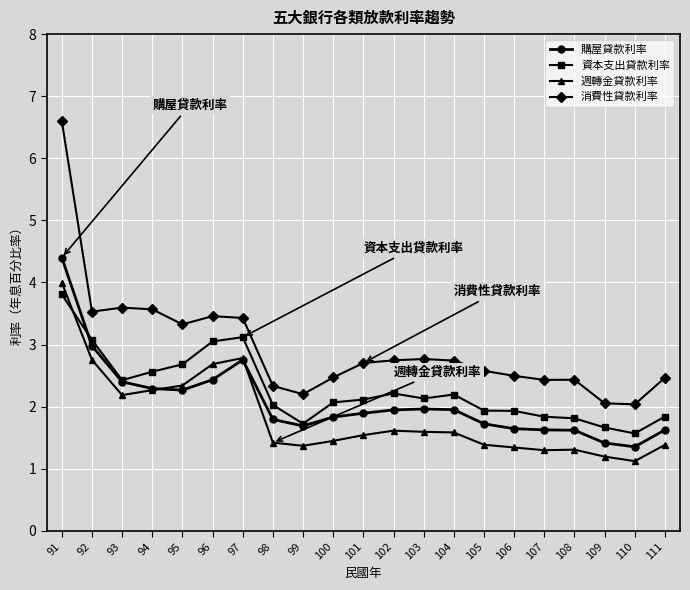

How many lines are shown in the chart?

4